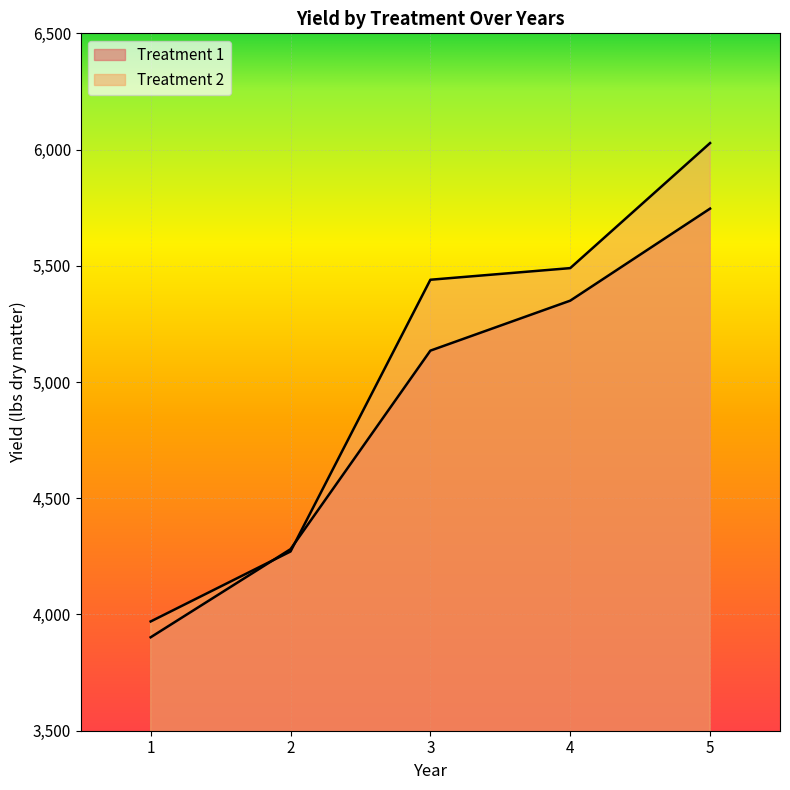

Reading left to right, transcribe all the data shown in this chart.

Treatment 1: 1=3902	2=4281	3=5135	4=5350	5=5746
Treatment 2: 1=3970	2=4271	3=5440	4=5490	5=6028